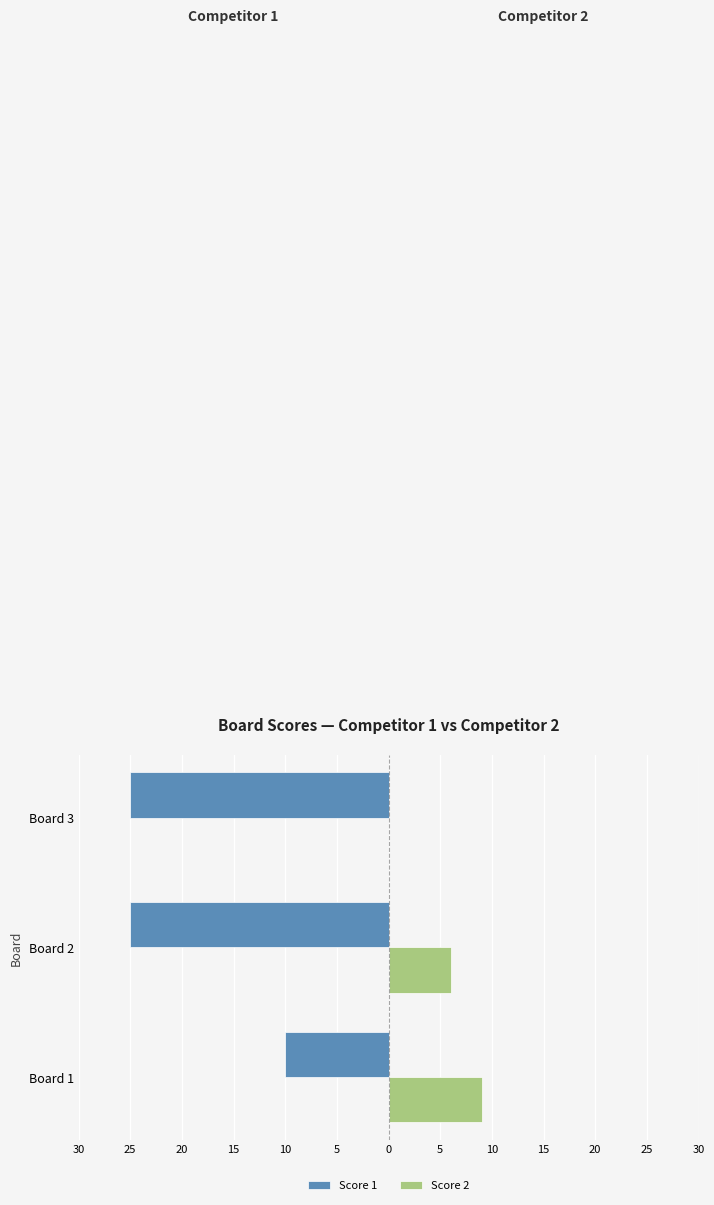

What are all the series names shown in the legend?

Score 1, Score 2